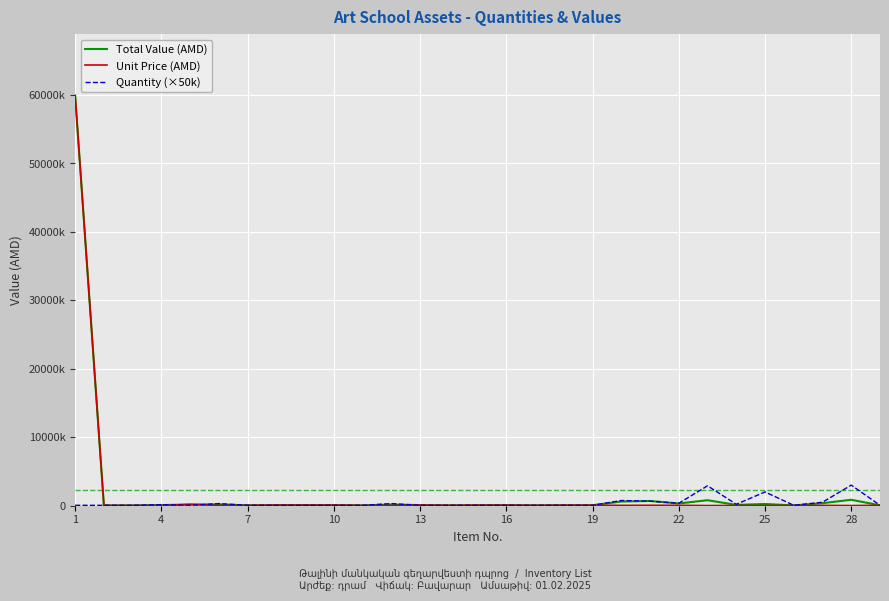

What are all the series names shown in the legend?

Total Value (AMD), Unit Price (AMD), Quantity (×50k)